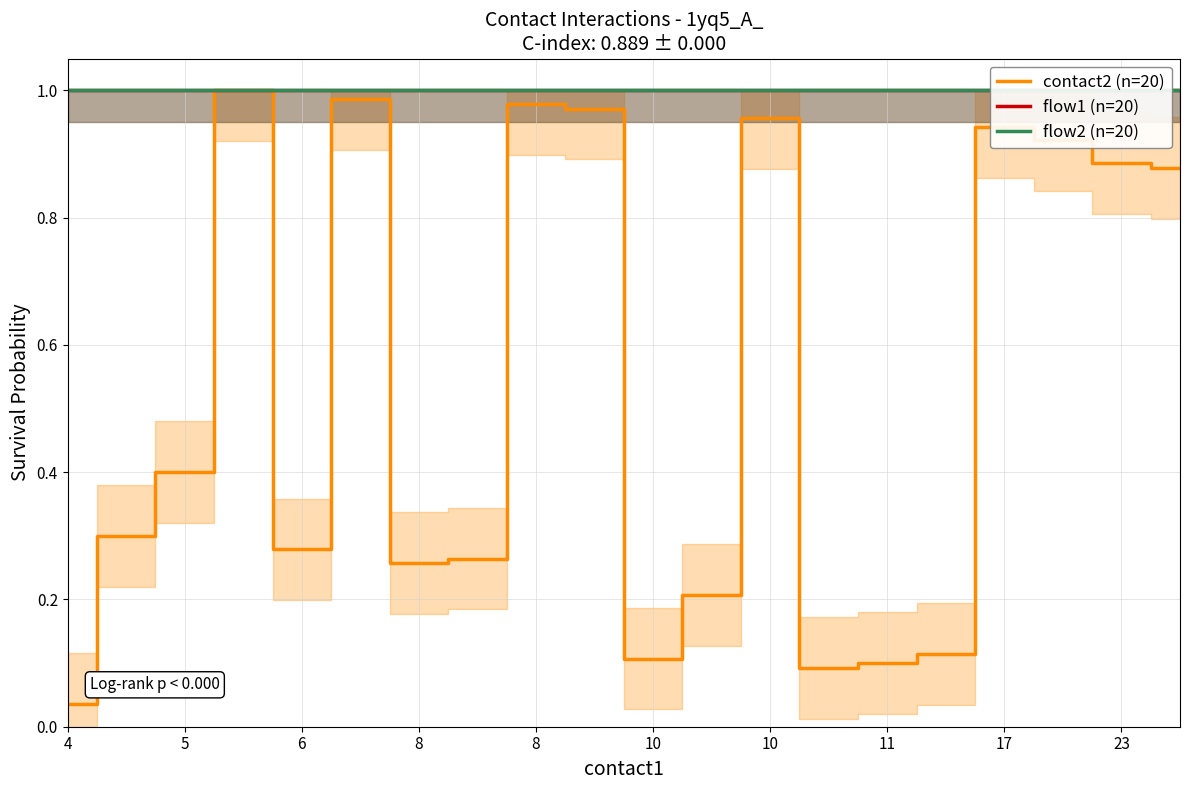

List the series in order of their peak value, highest first.

contact2 (n=20), flow1 (n=20), flow2 (n=20)